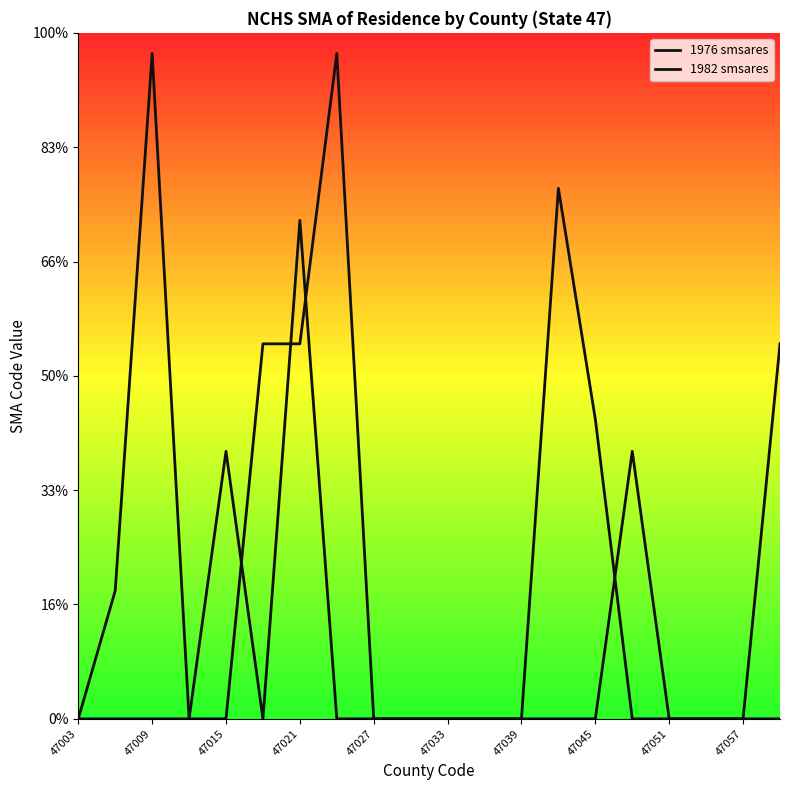

How many interior local valleys does the 1976 smsares series have?

1